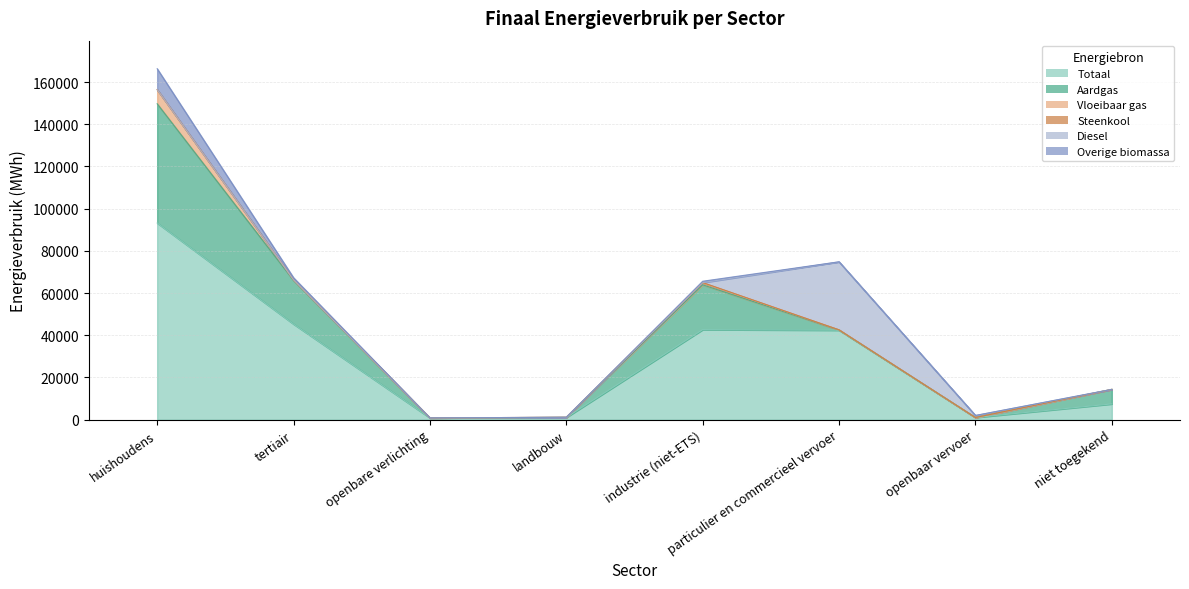

Which series has the largest range (max minus min)?

Totaal